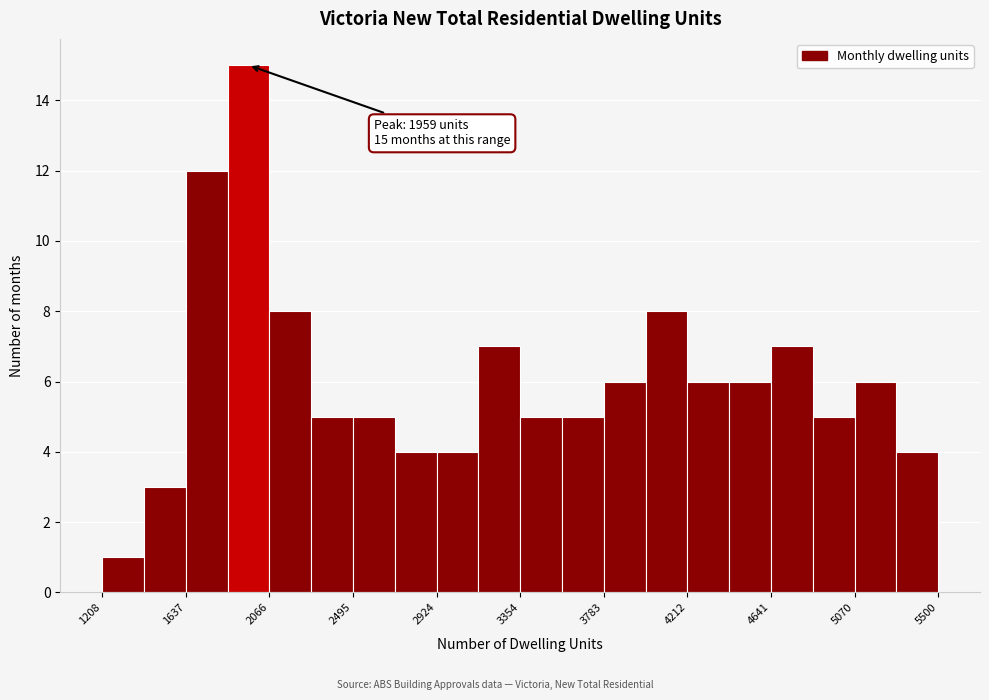

Over which range of the x-axis is the bar tallest?

1850 to 2050